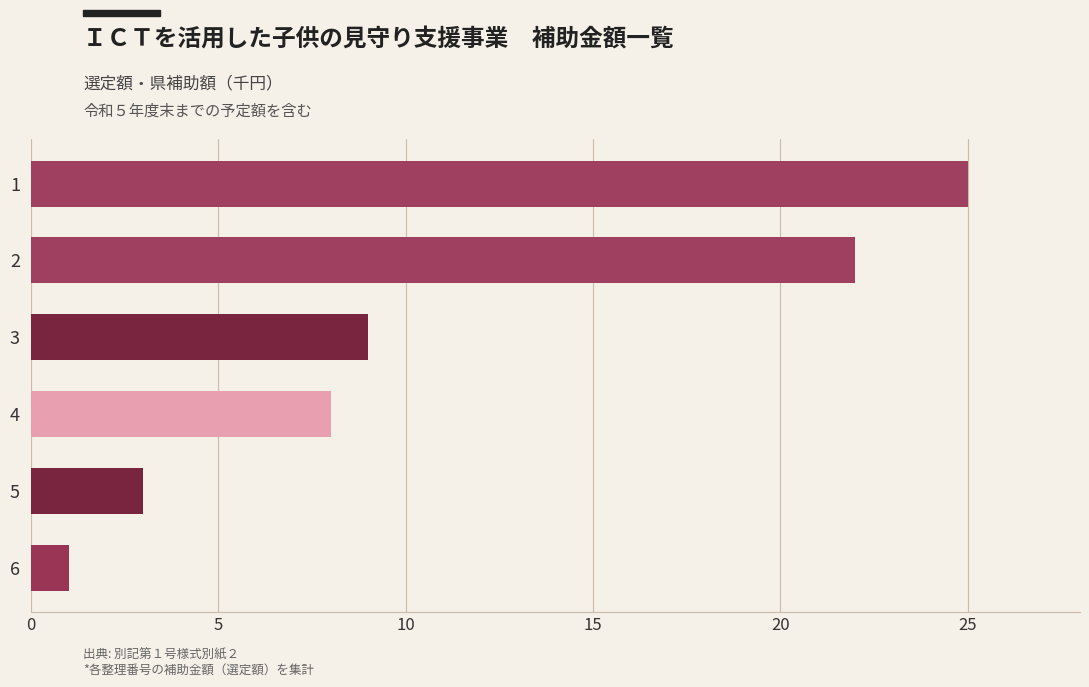

List the labels in order of value, smallest first.

6, 5, 4, 3, 2, 1